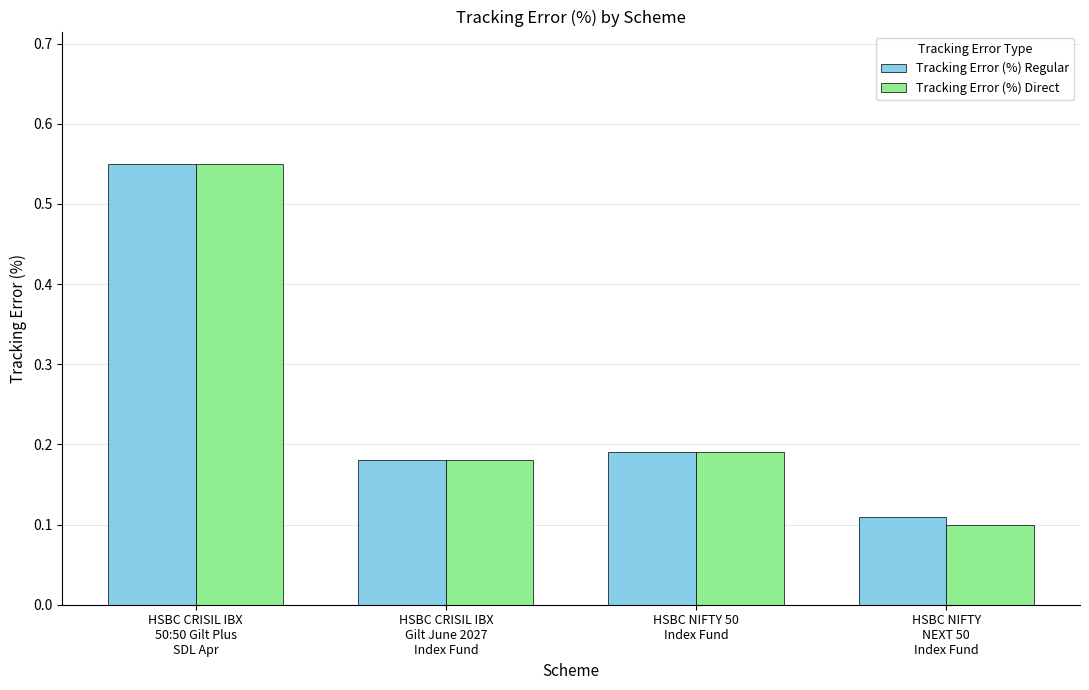

At which category is the sum across all series the highest?

HSBC CRISIL IBX
50:50 Gilt Plus
SDL Apr